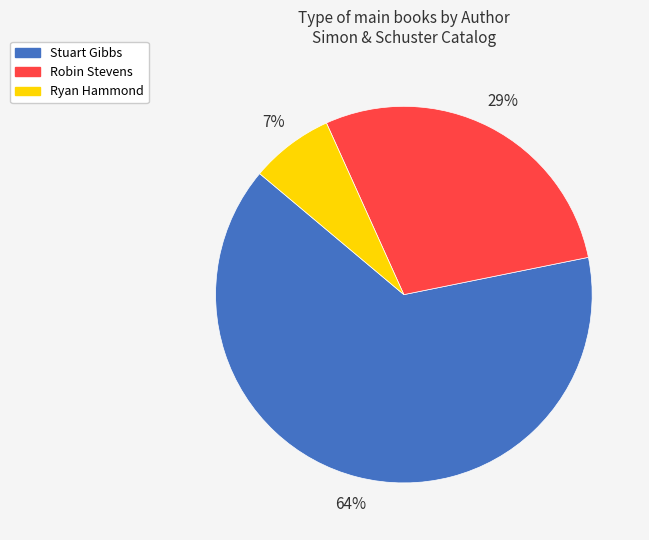

Is it true that Robin Stevens is 29% of the pie?

True